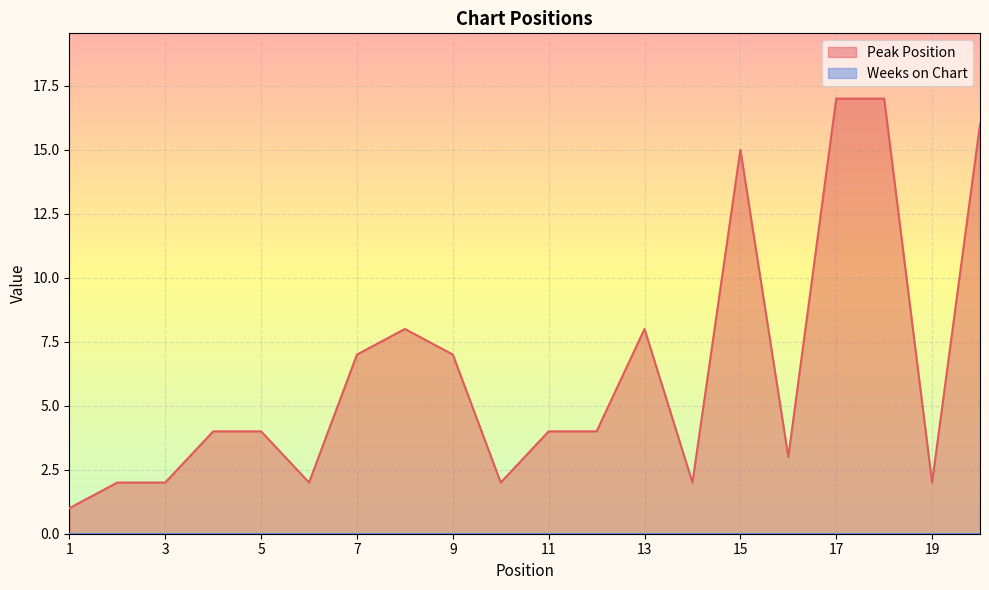

Rank the categories by value from highest to lowest.

17, 18, 20, 15, 8, 13, 7, 9, 4, 5, 11, 12, 16, 2, 3, 6, 10, 14, 19, 1